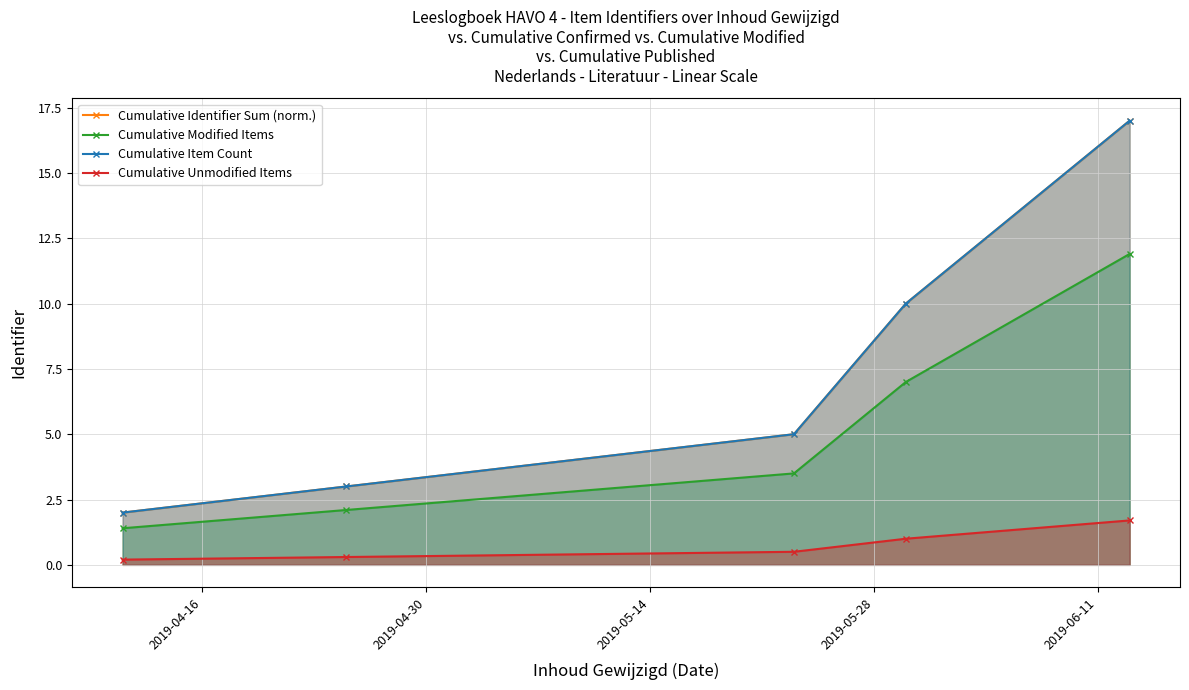

What are all the series names shown in the legend?

Cumulative Identifier Sum (norm.), Cumulative Modified Items, Cumulative Item Count, Cumulative Unmodified Items